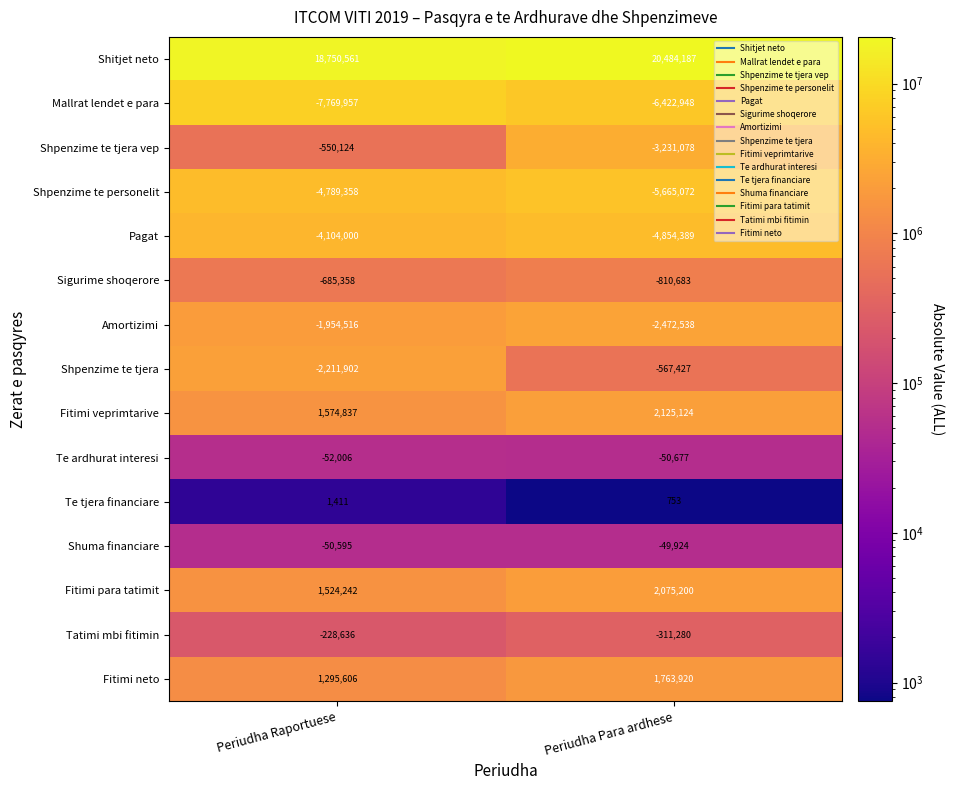

At which label does Tatimi mbi fitimin reach its minimum?

Periudha Para ardhese